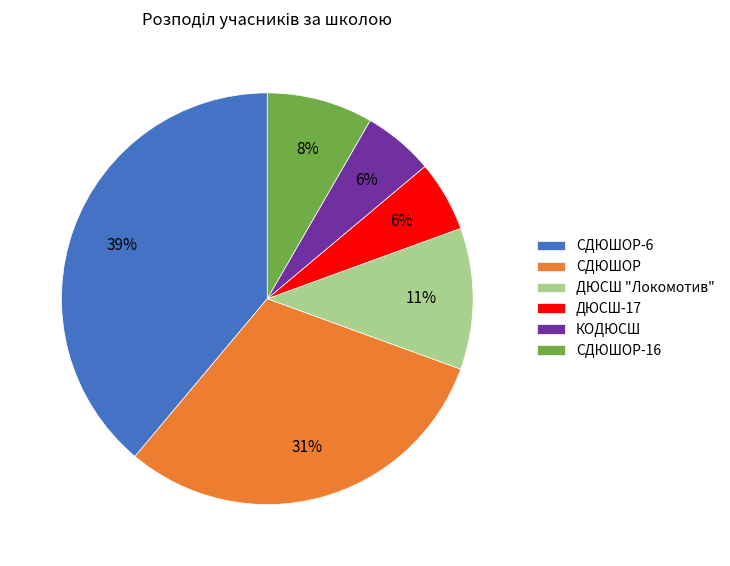

Between СДЮШОР and ДЮСШ-17, which is larger?

СДЮШОР